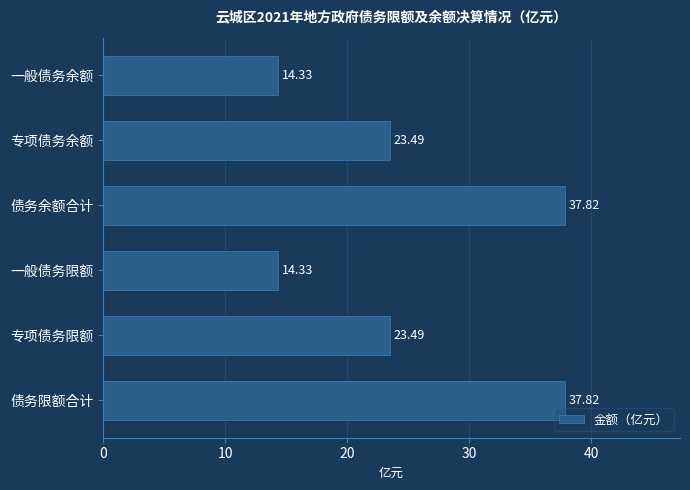

Approximately how many times larger is the value at 一般债务余额 compared to 专项债务限额?

0.6